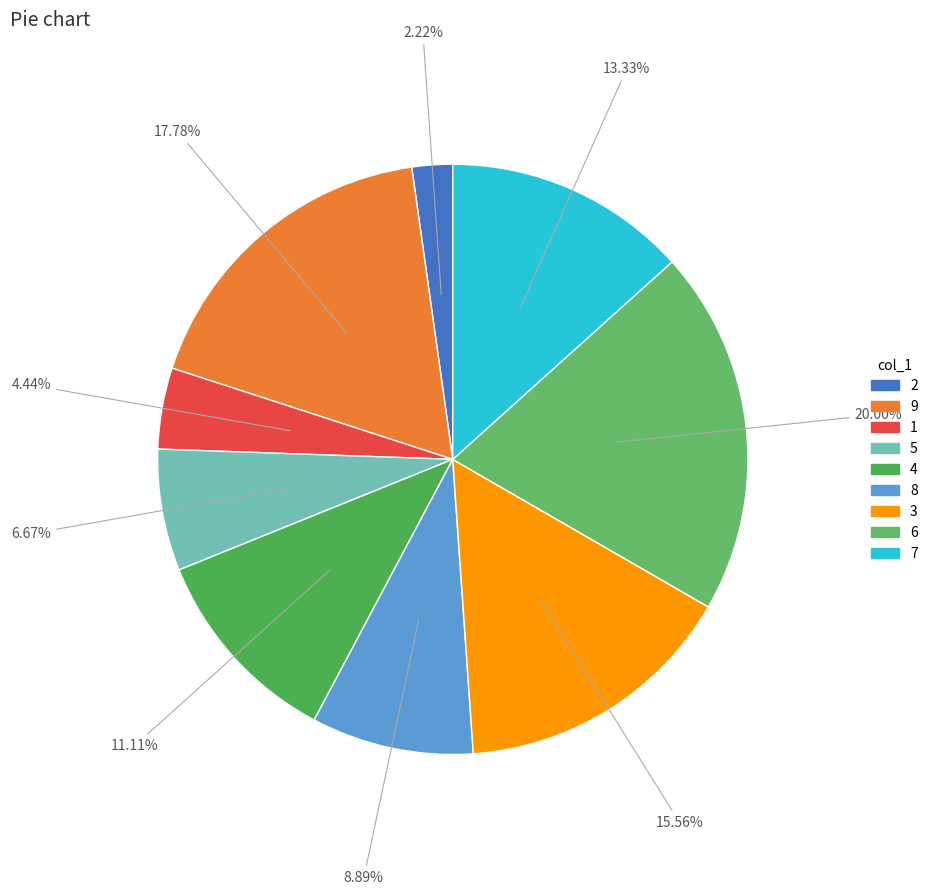

Do 9 and 3 together represent more than half of the pie?

No